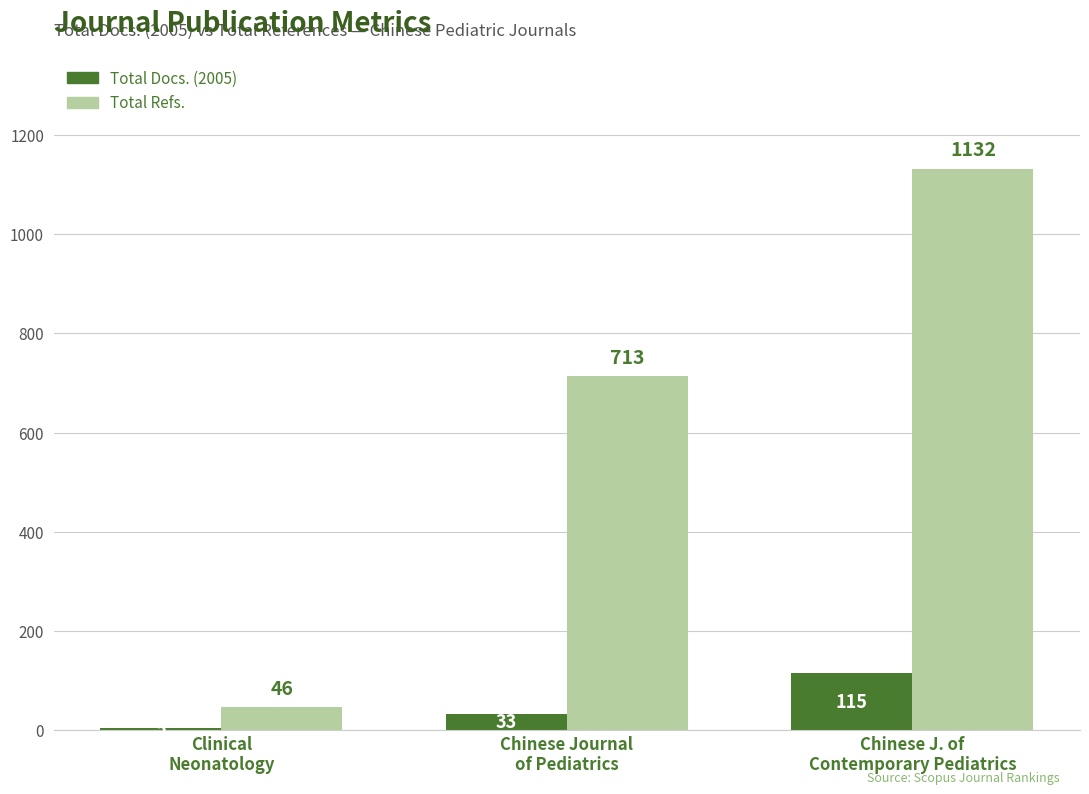

What are all the series names shown in the legend?

Total Docs. (2005), Total Refs.